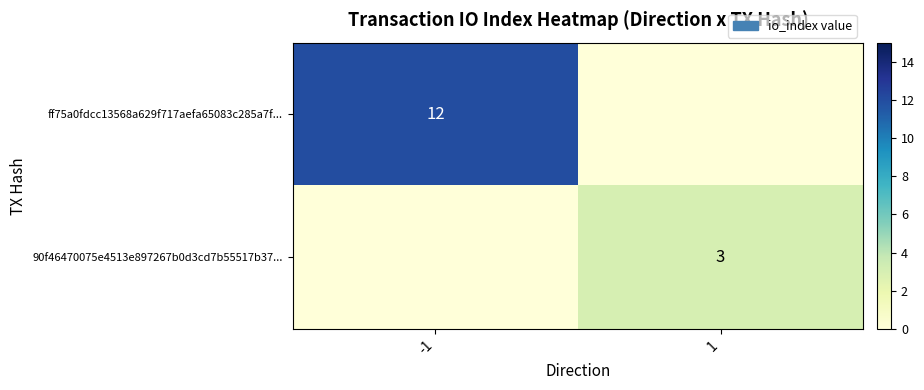

At which category is the sum across all series the highest?

-1